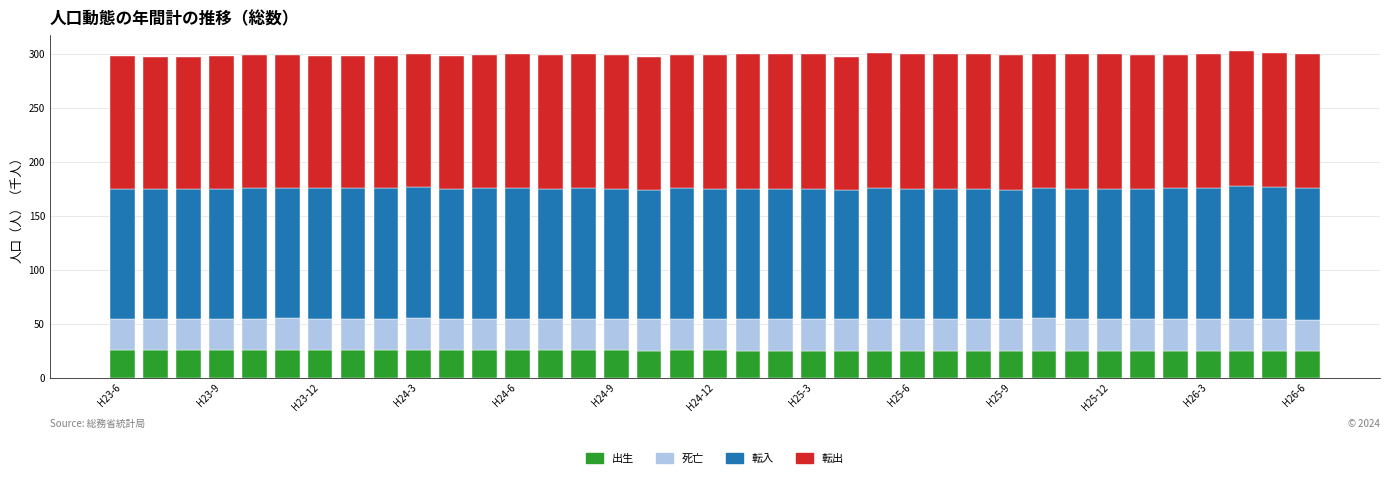

What is the minimum value for 出生?

24.5